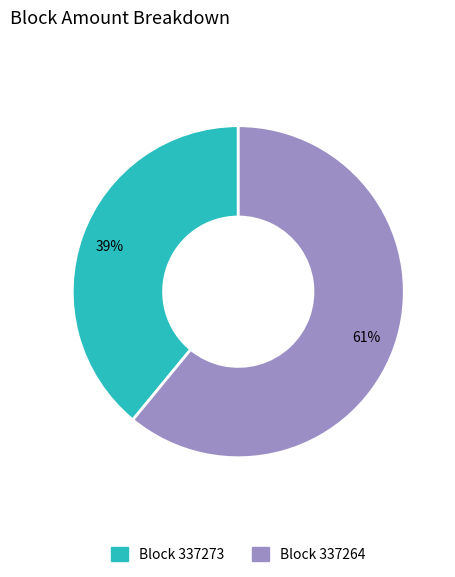

Which category has the biggest portion of the pie?

Block 337264